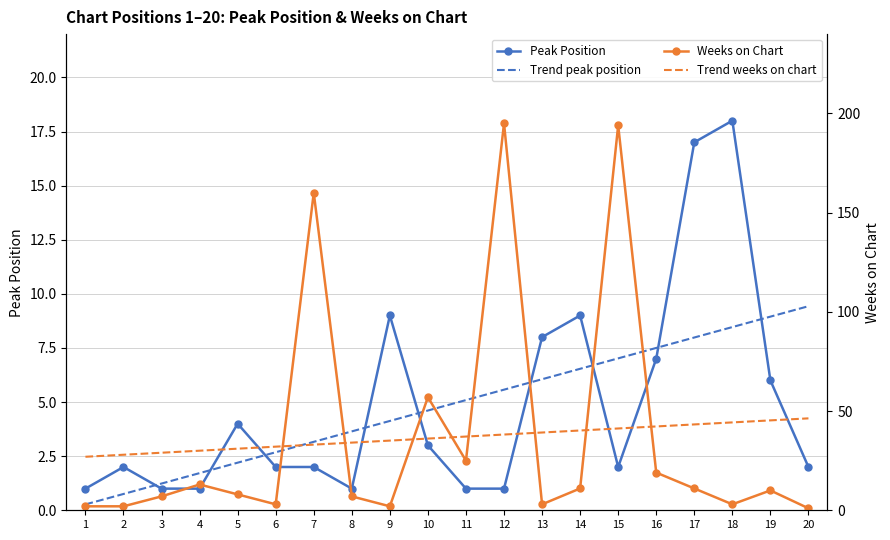

How many values in the Trend peak position series exceed 5?

10